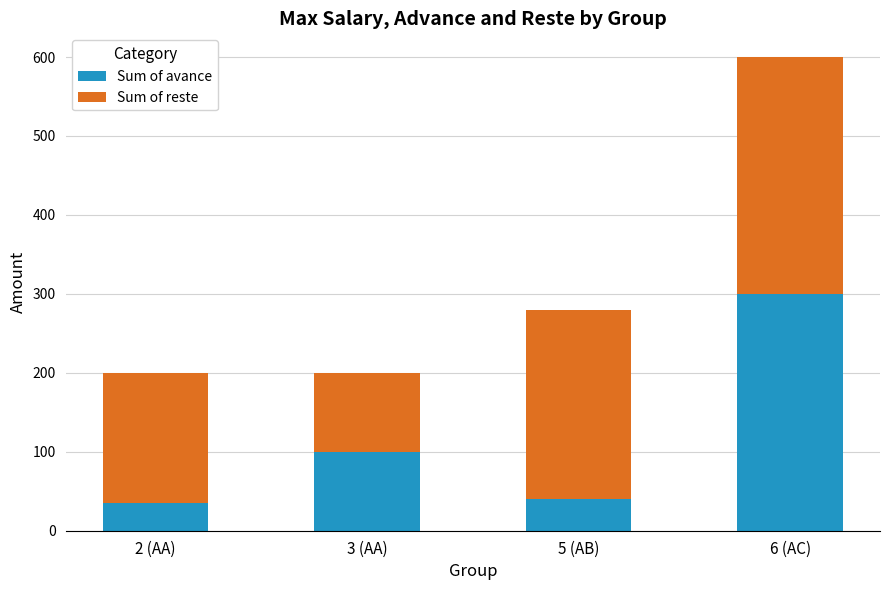

Is it true that Sum of avance equals 40 at 5 (AB)?

True